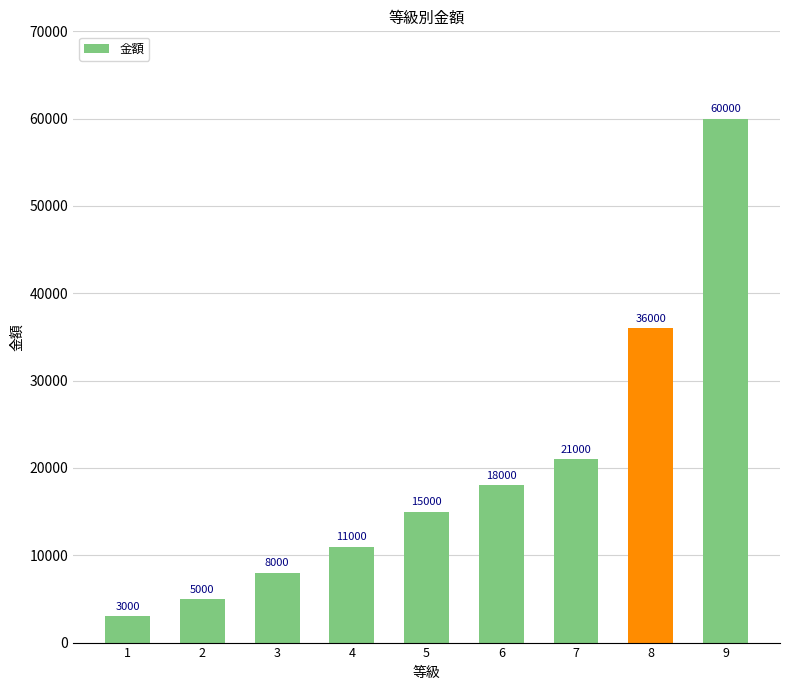

What is the change in value from 5 to 8?

+21000